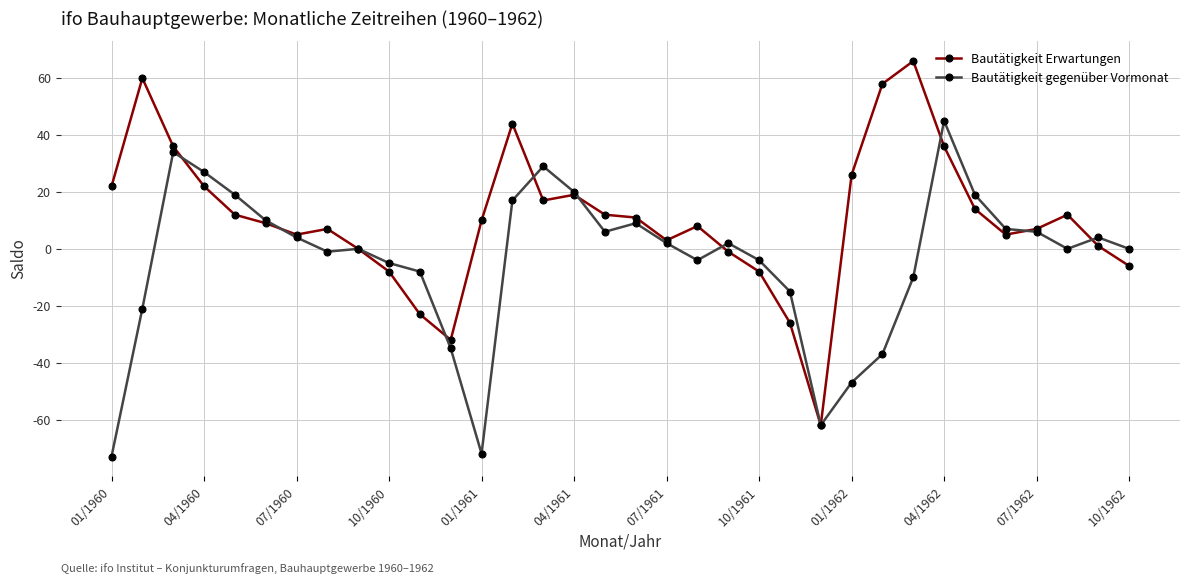

Reading left to right, list all the values displayed in this chart.

Bautätigkeit Erwartungen: 22	60	36	22	12	9	5	7	0	-8	-23	-32	10	44	17	19	12	11	3	8	-1	-8	-26	-62	26	58	66	36	14	5	7	12	1	-6
Bautätigkeit gegenüber Vormonat: -73	-21	34	27	19	10	4	-1	0	-5	-8	-35	-72	17	29	20	6	9	2	-4	2	-4	-15	-62	-47	-37	-10	45	19	7	6	0	4	0